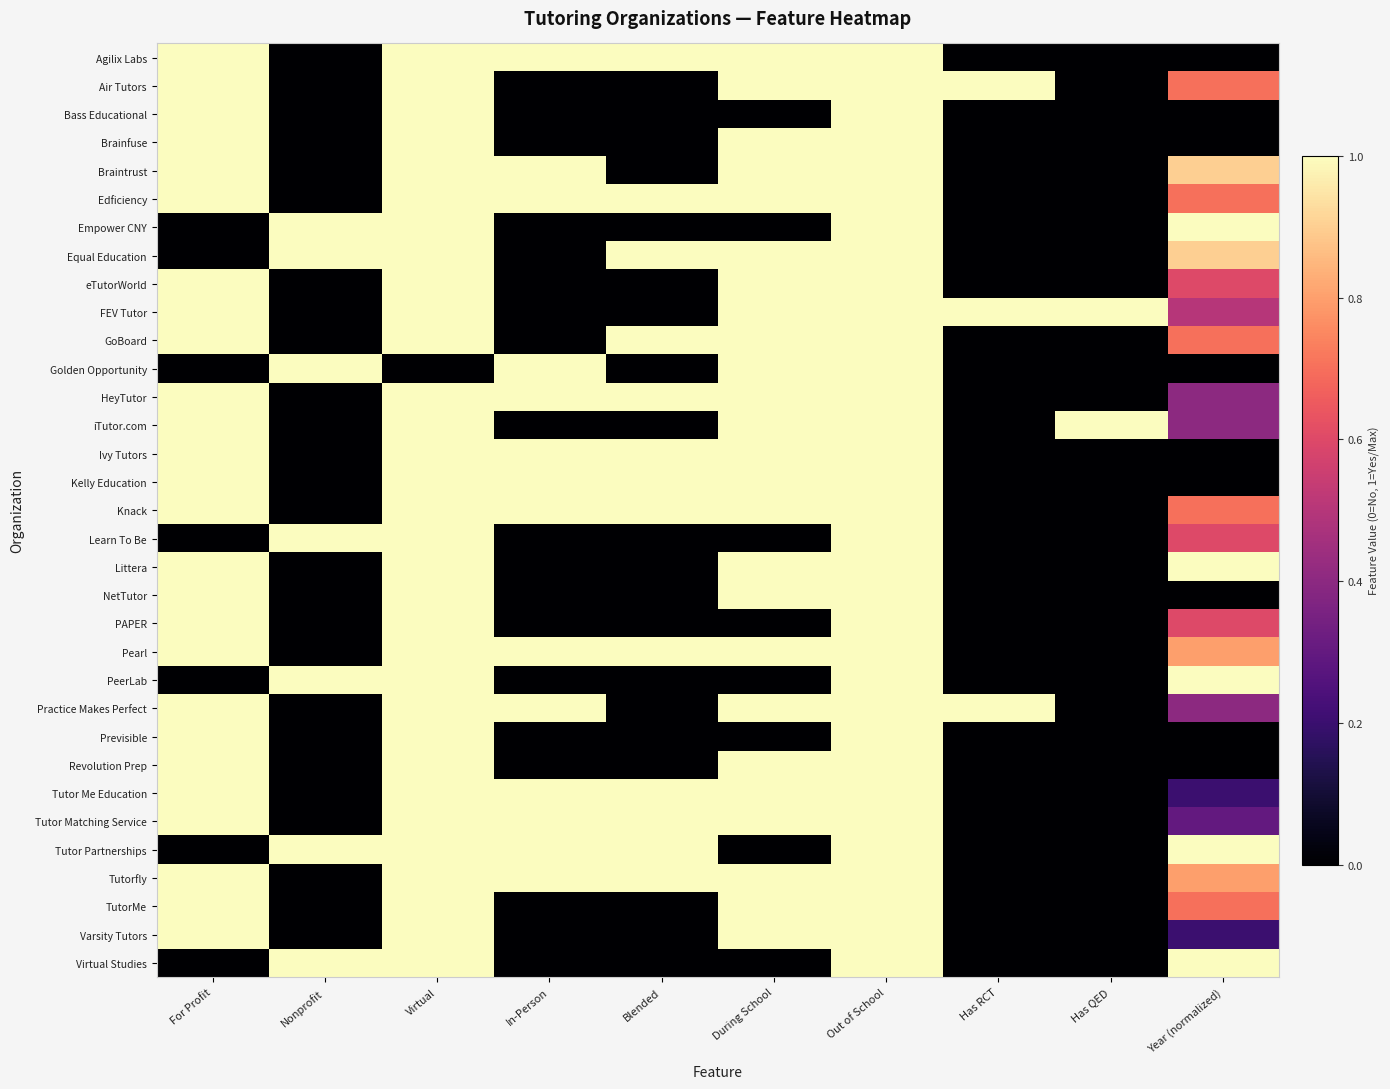

Rank the series by their maximum value, from highest to lowest.

Agilix Labs, Air Tutors, Bass Educational, Brainfuse, Braintrust, Edficiency, Empower CNY, Equal Education, eTutorWorld, FEV Tutor, GoBoard, Golden Opportunity, HeyTutor, iTutor.com, Ivy Tutors, Kelly Education, Knack, Learn To Be, Littera, NetTutor, PAPER, Pearl, PeerLab, Practice Makes Perfect, Previsible, Revolution Prep, Tutor Me Education, Tutor Matching Service, Tutor Partnerships, Tutorfly, TutorMe, Varsity Tutors, Virtual Studies